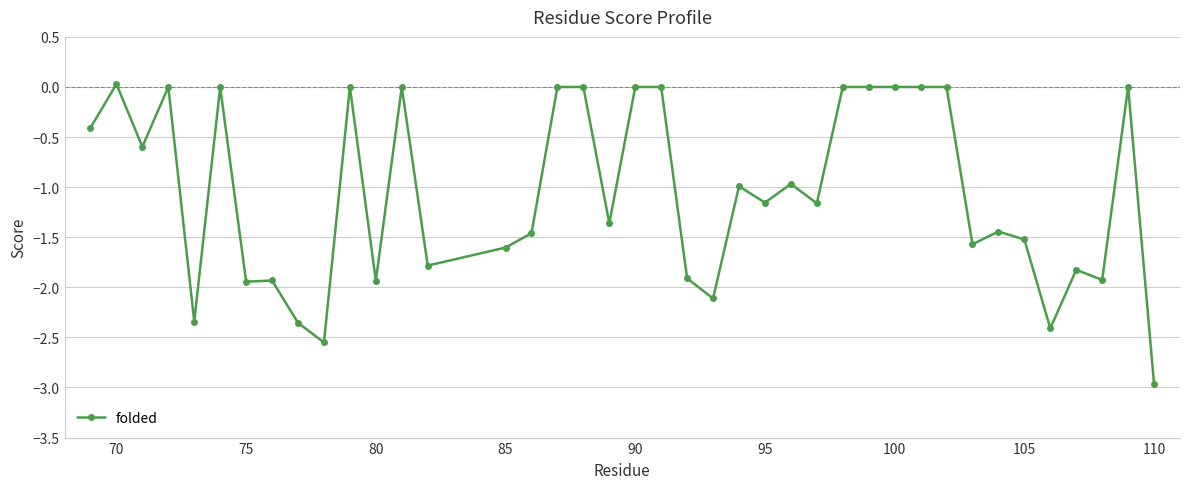

What is the sum of all values?

-42.2